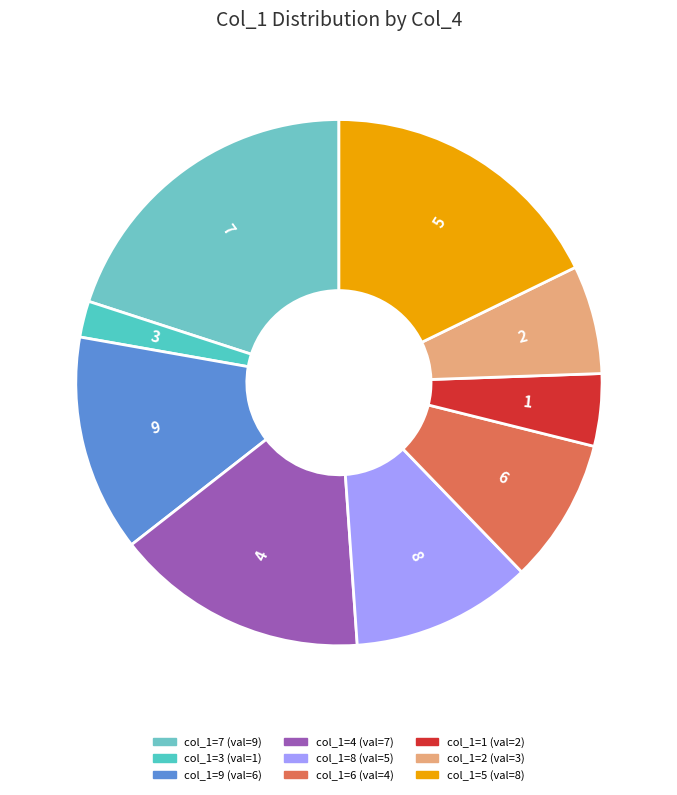

Is there any slice that represents more than half of the pie?

No